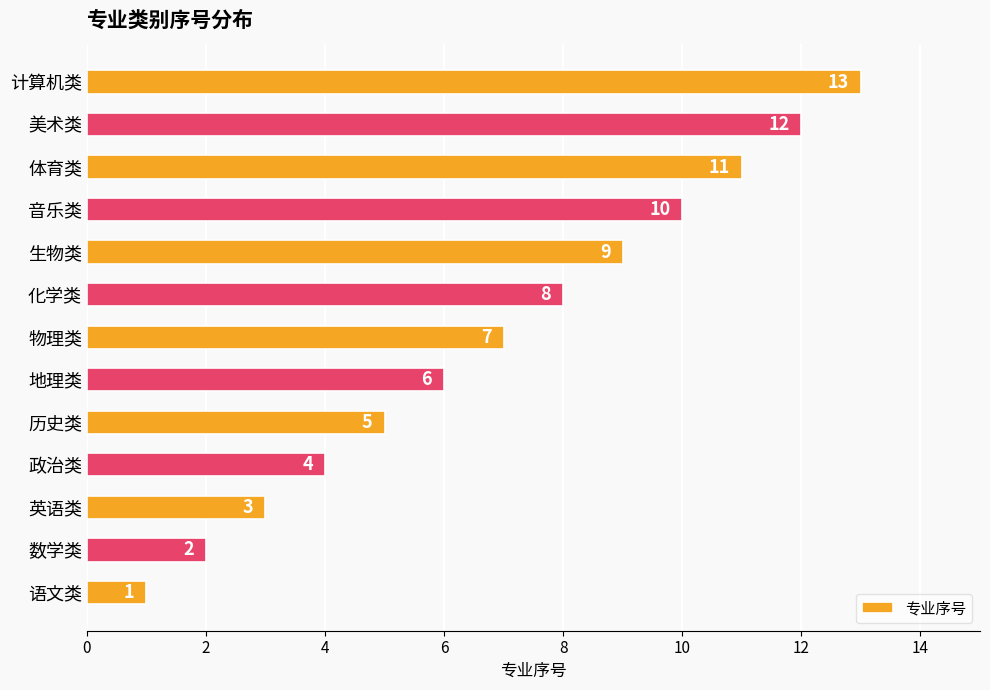

What is the change in value from 语文类 to 生物类?

+8